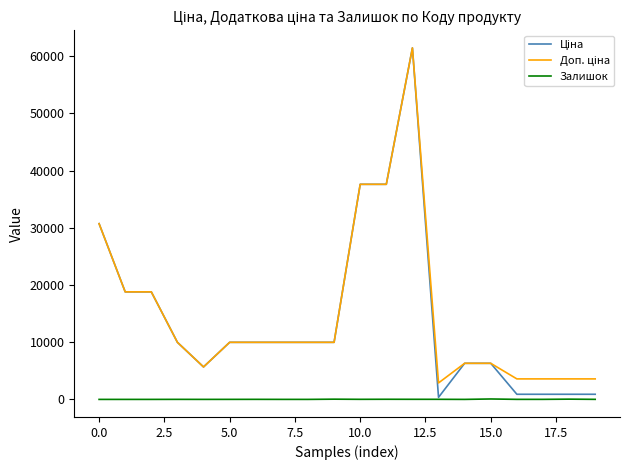

What is the greatest value displayed?

61434.3